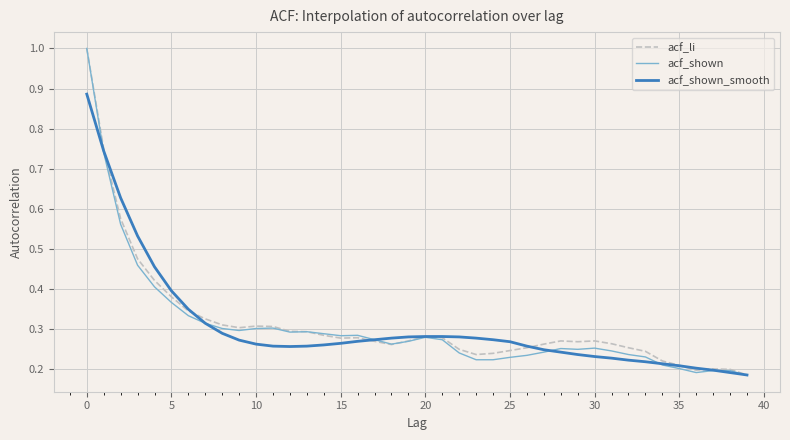

Count the number of categories in the chart.

40